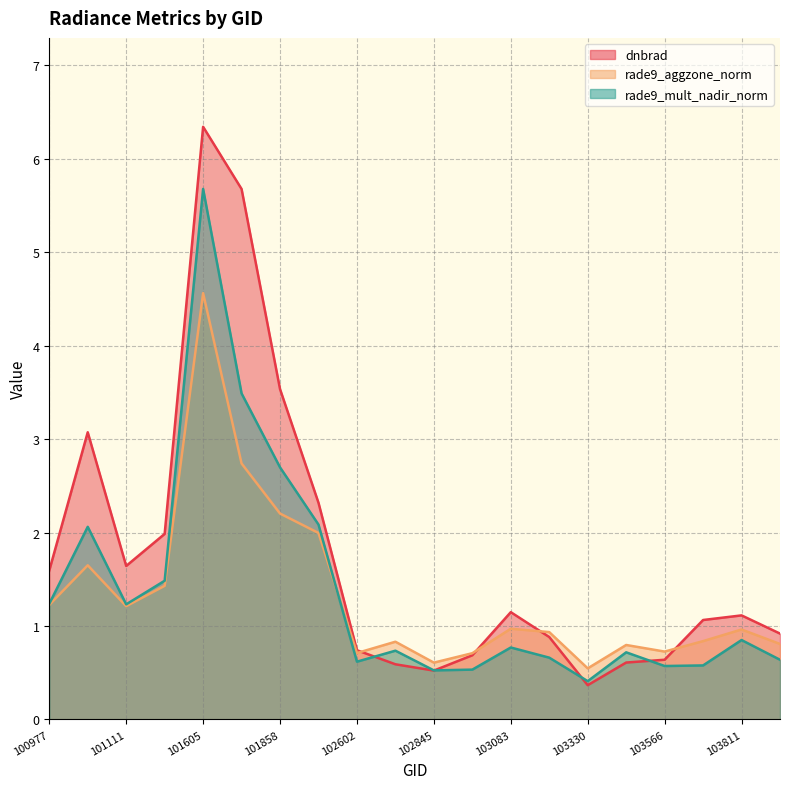

Reading left to right, what are all the values shown in this chart?

dnbrad: 1.6	3.1	1.6	2.0	6.3	5.7	3.5	2.3	0.7	0.6	0.5	0.7	1.1	0.9	0.4	0.6	0.6	1.1	1.1	0.9
rade9_aggzone_norm: 1.2	1.6	1.2	1.4	4.6	2.7	2.2	2.0	0.7	0.8	0.6	0.7	1.0	0.9	0.5	0.8	0.7	0.8	1.0	0.8
rade9_mult_nadir_norm: 1.2	2.1	1.2	1.5	5.7	3.5	2.7	2.1	0.6	0.7	0.5	0.5	0.8	0.7	0.4	0.7	0.6	0.6	0.8	0.6